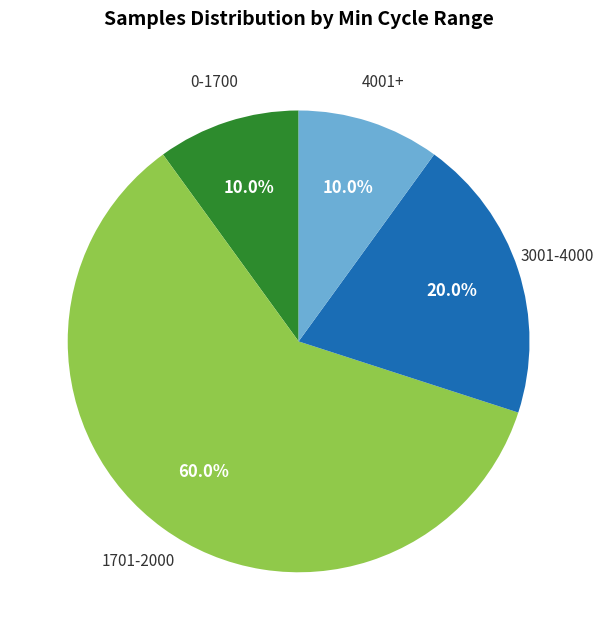

Does any single category account for the majority?

Yes